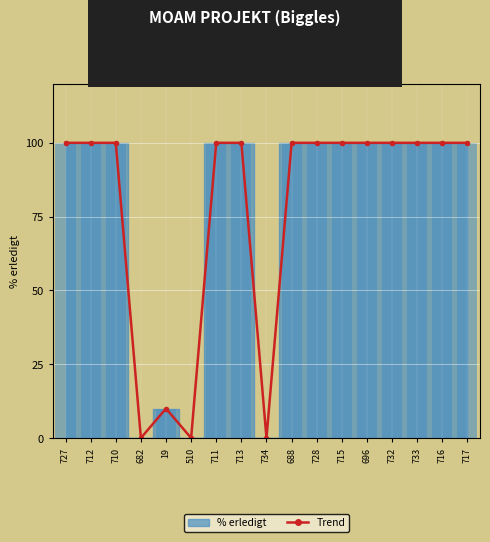

Rank the categories by value from highest to lowest.

727, 712, 710, 711, 713, 688, 728, 715, 696, 732, 733, 716, 717, 19, 682, 510, 734